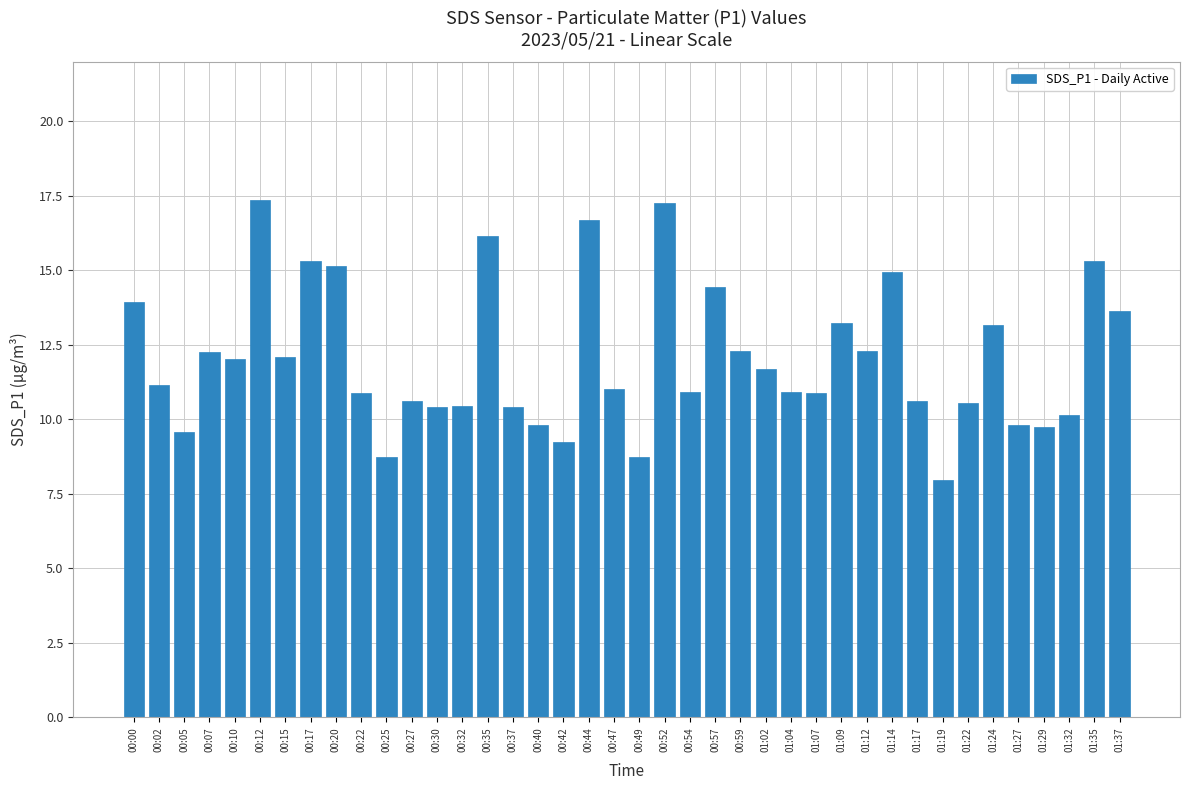

At which label does the data first exceed 11?

00:00